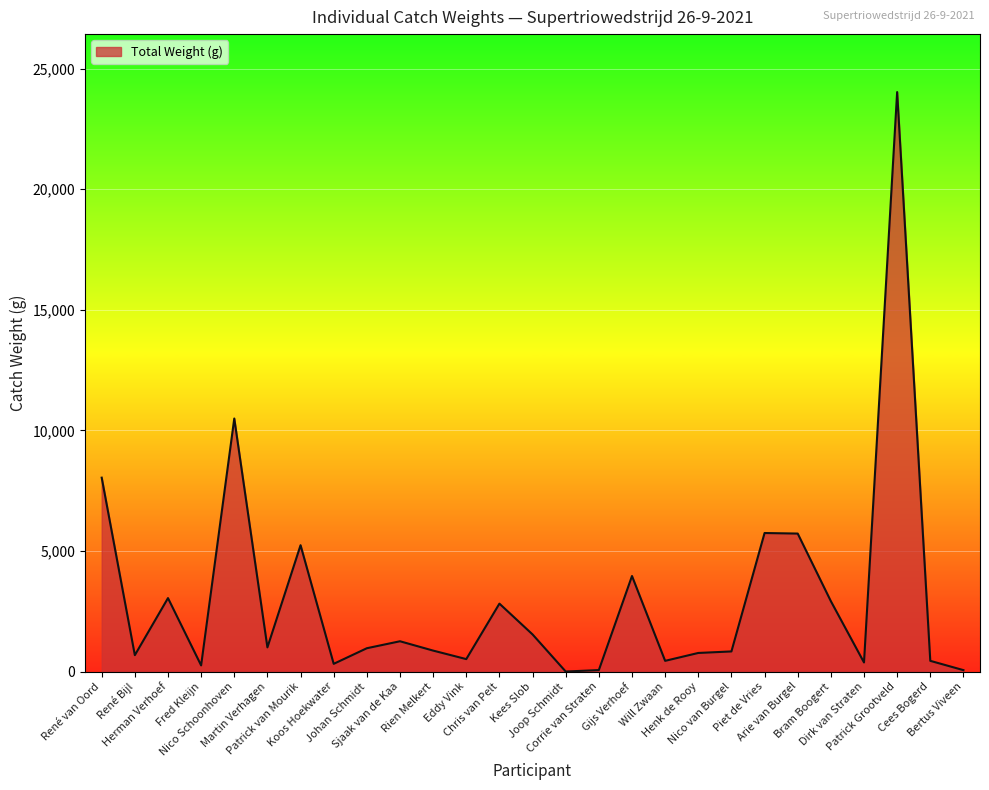

What is the difference between the maximum and minimum values?

24025